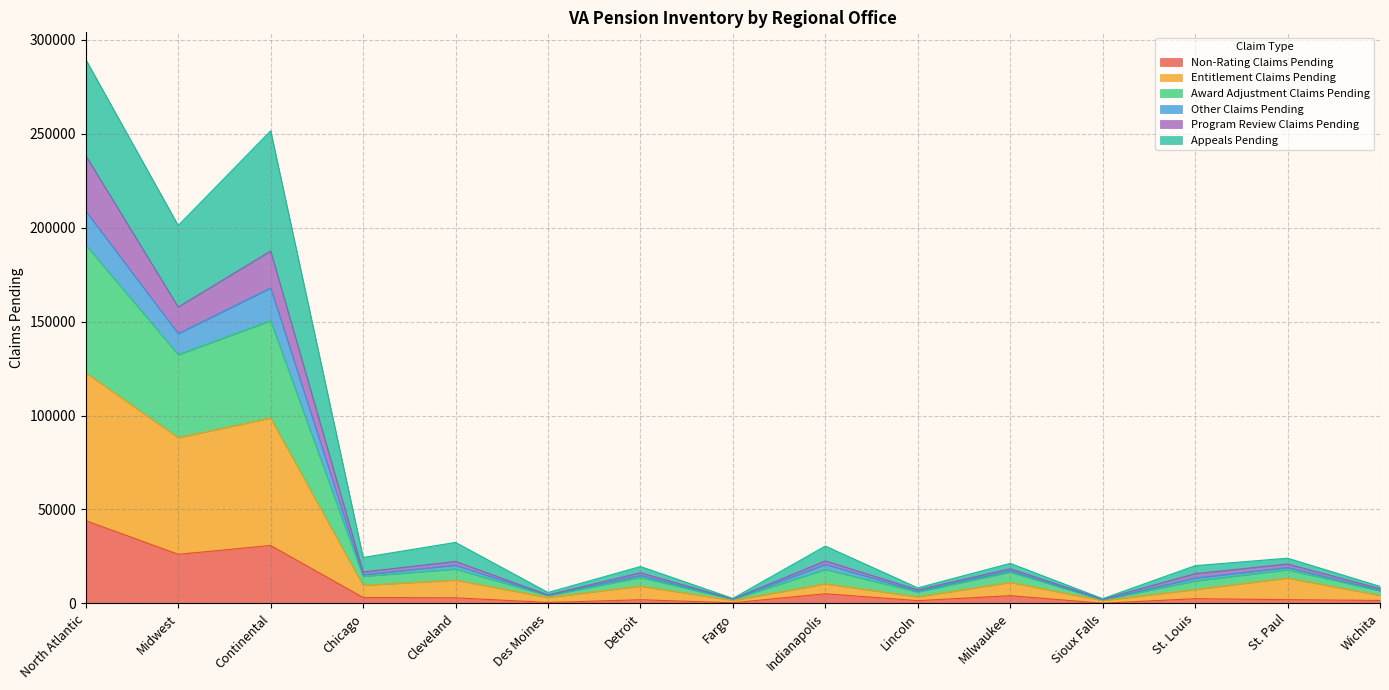

At which label does Non-Rating Claims Pending reach its peak?

North Atlantic